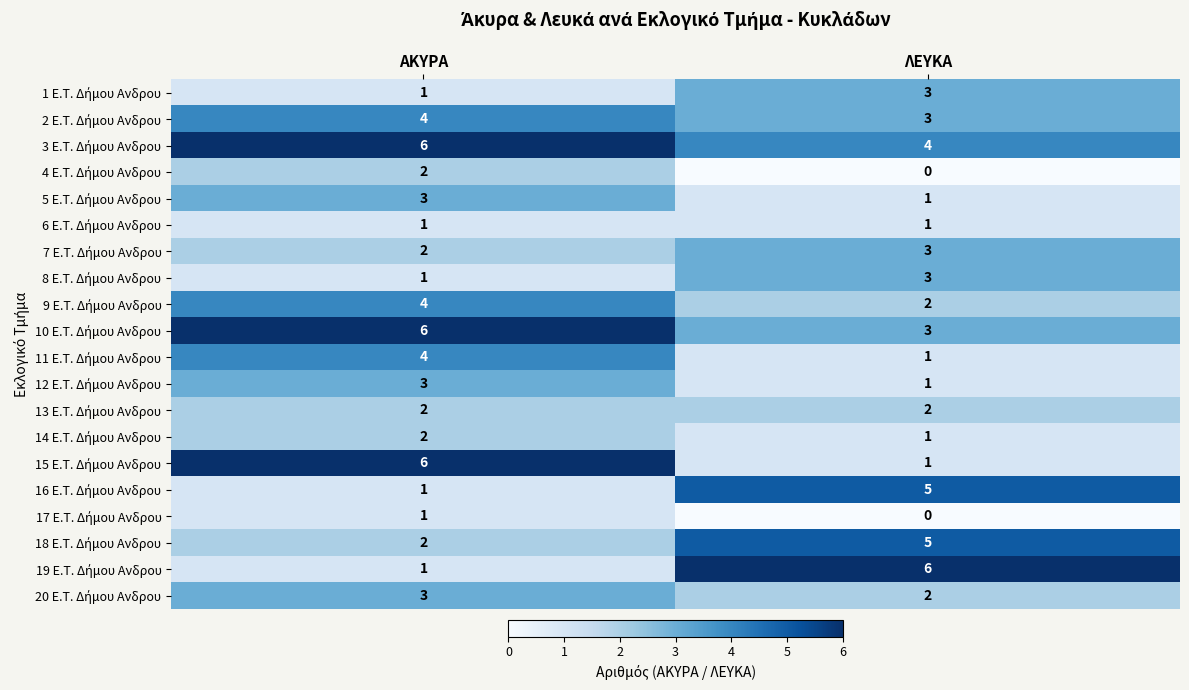

How many series are shown in this chart?

20